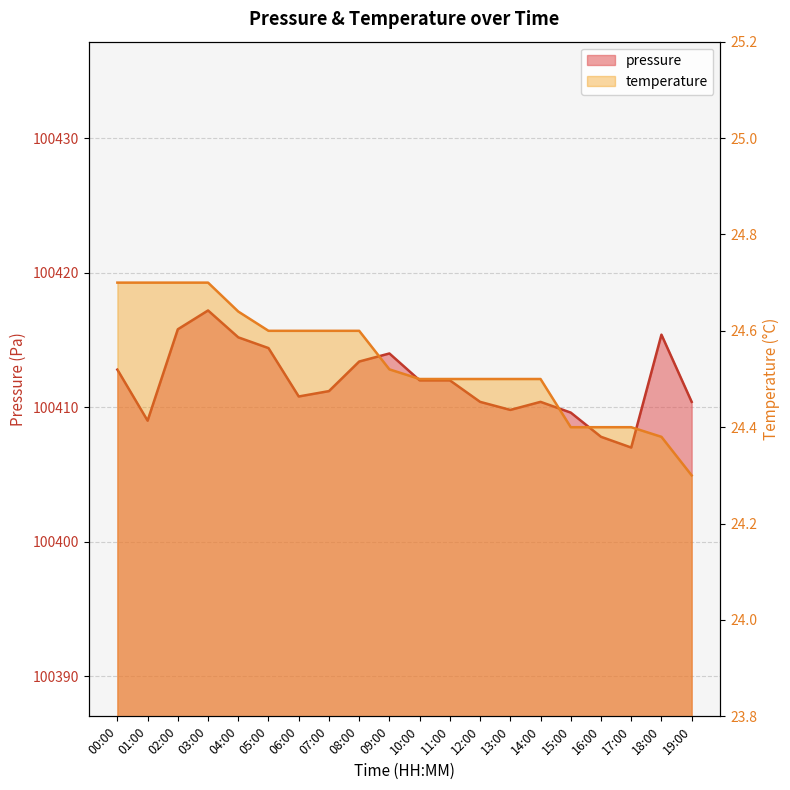

Rank the series by their average value, from lowest to highest.

temperature, pressure